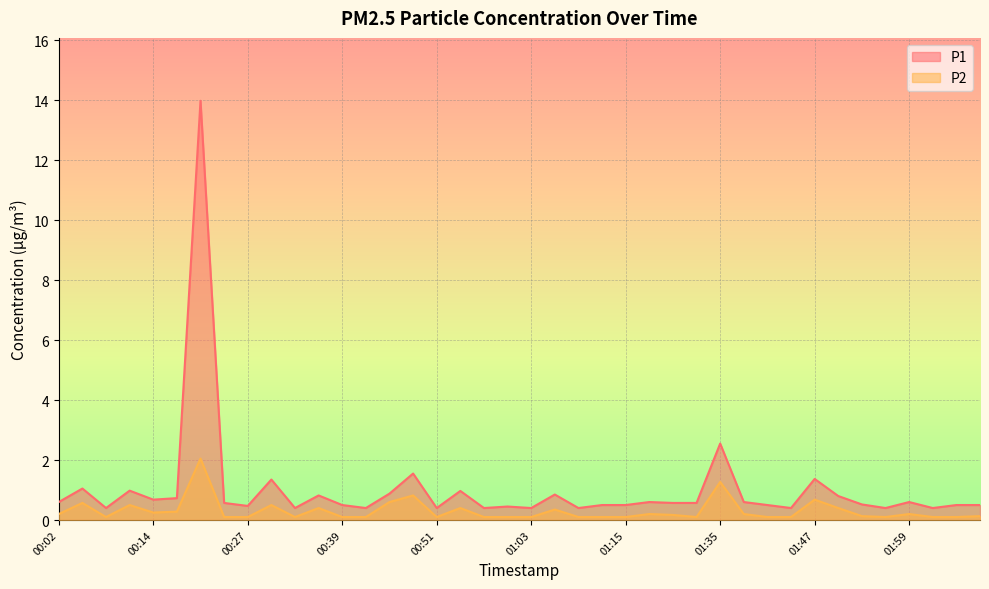

Read the P1 value at 00:30.

1.4